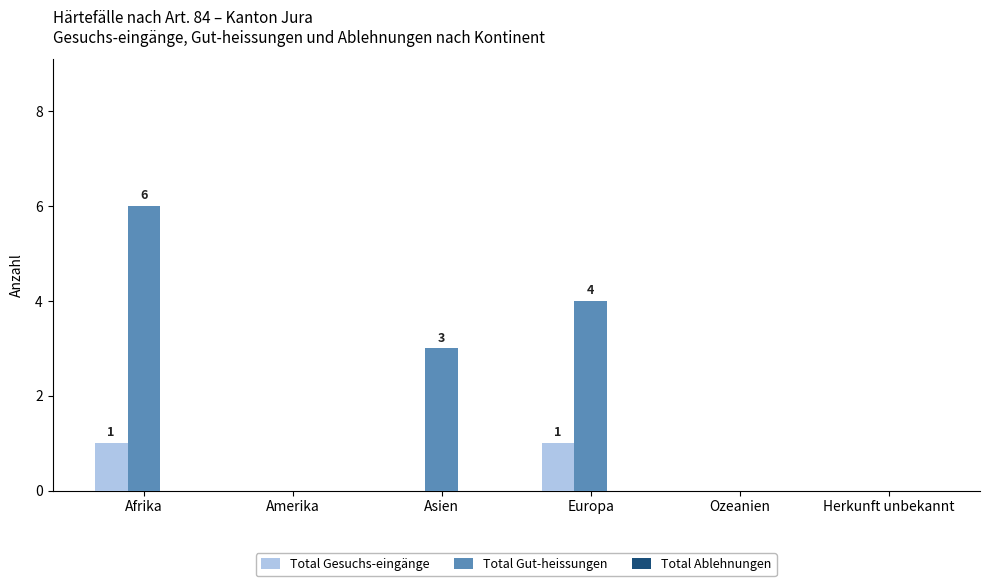

What is the greatest value displayed?

6